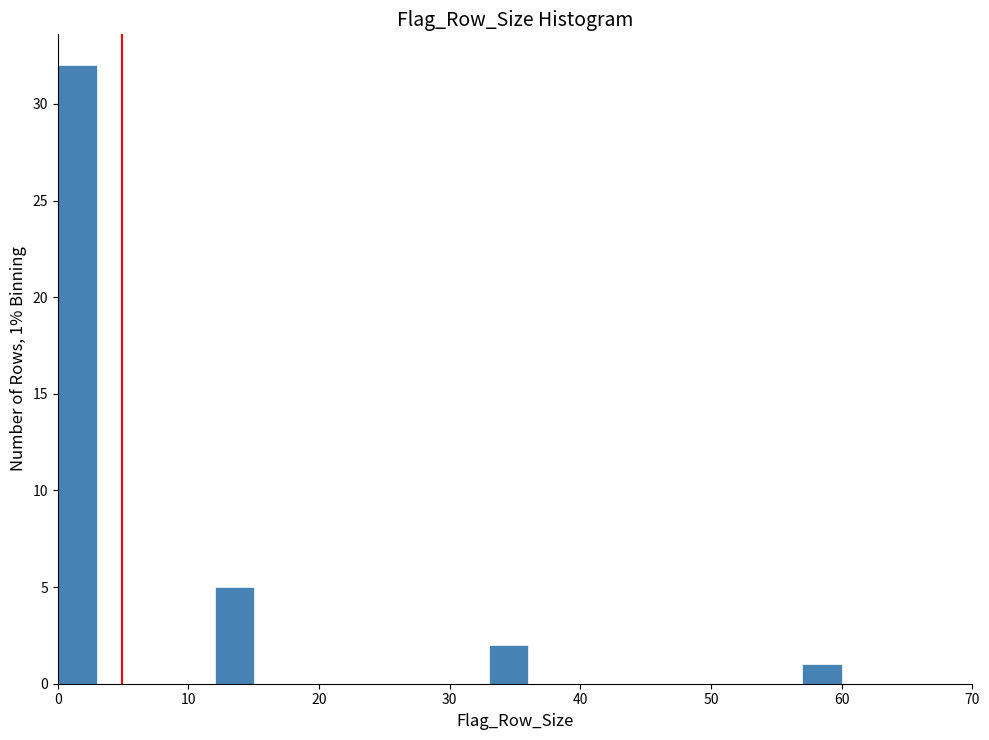

Around what value on the x-axis is the tallest bar? Give the approximate position of its centre, as read against the axis.

2